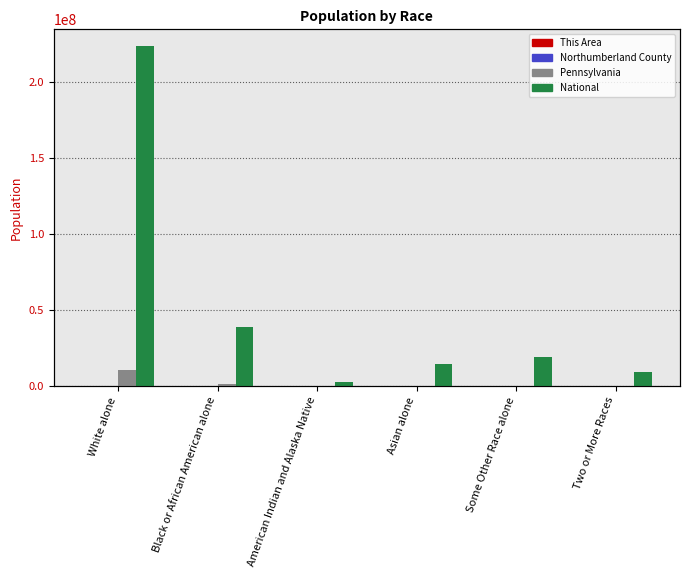

What is the difference between the highest and lowest values at White alone?

223546847